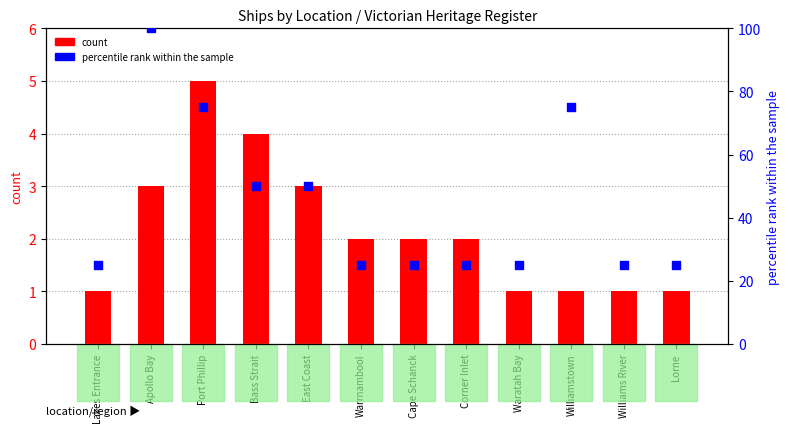

What are all the series names shown in the legend?

count, percentile rank within the sample